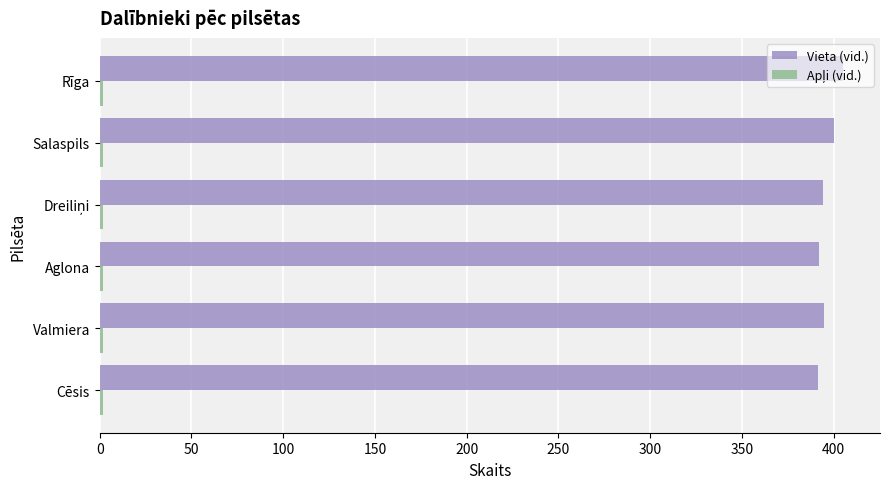

Which series has the largest range (max minus min)?

Vieta (vid.)